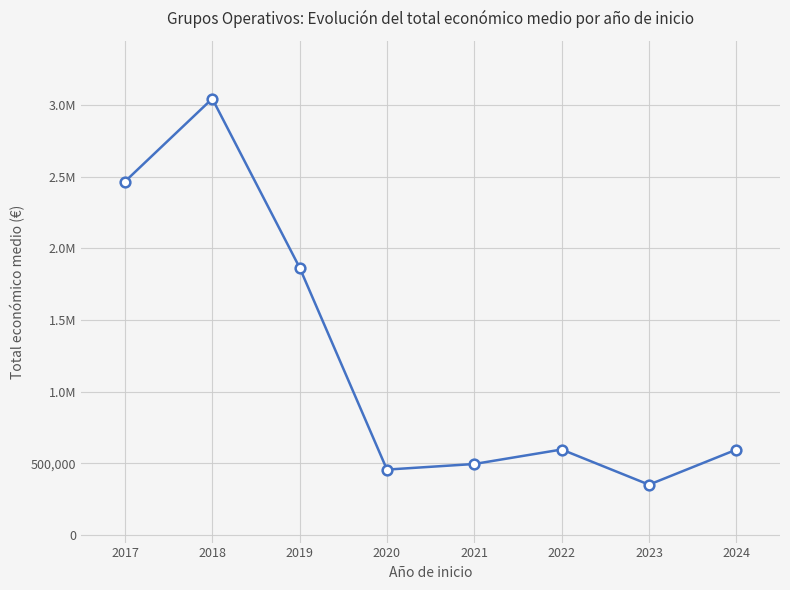

How many interior local peaks (higher than both neighbors) does the data have?

2